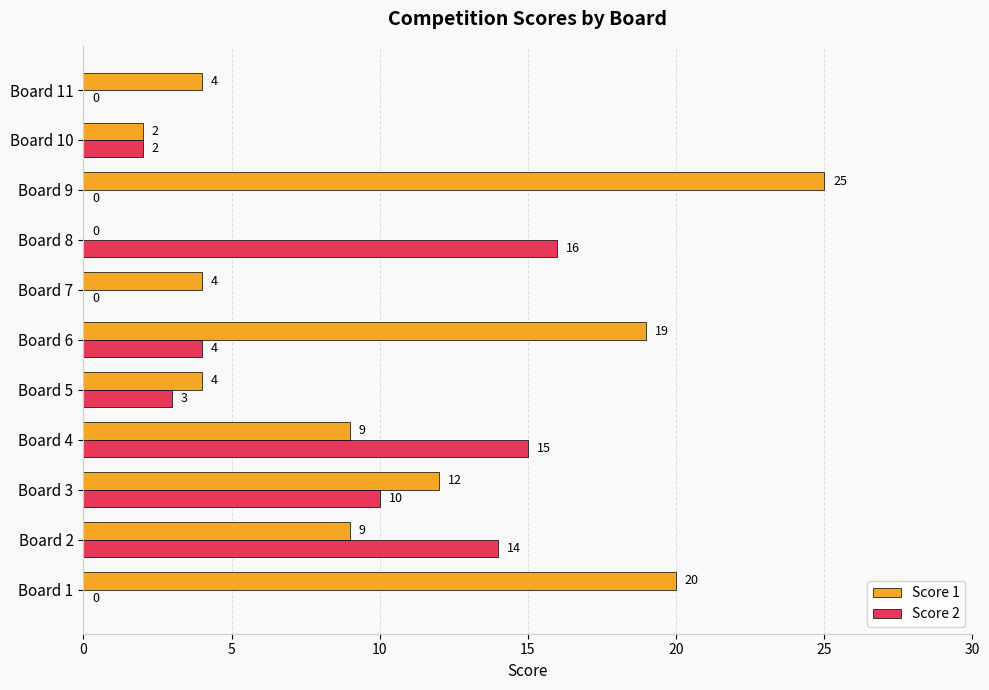

At which category is the sum across all series the highest?

Board 9